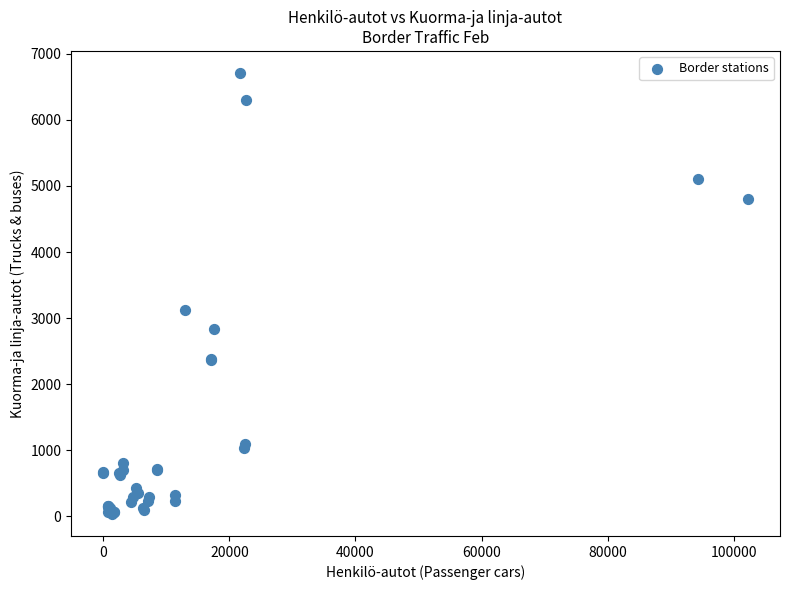

What Y value in the scatter plot is closest to 3372?

3118